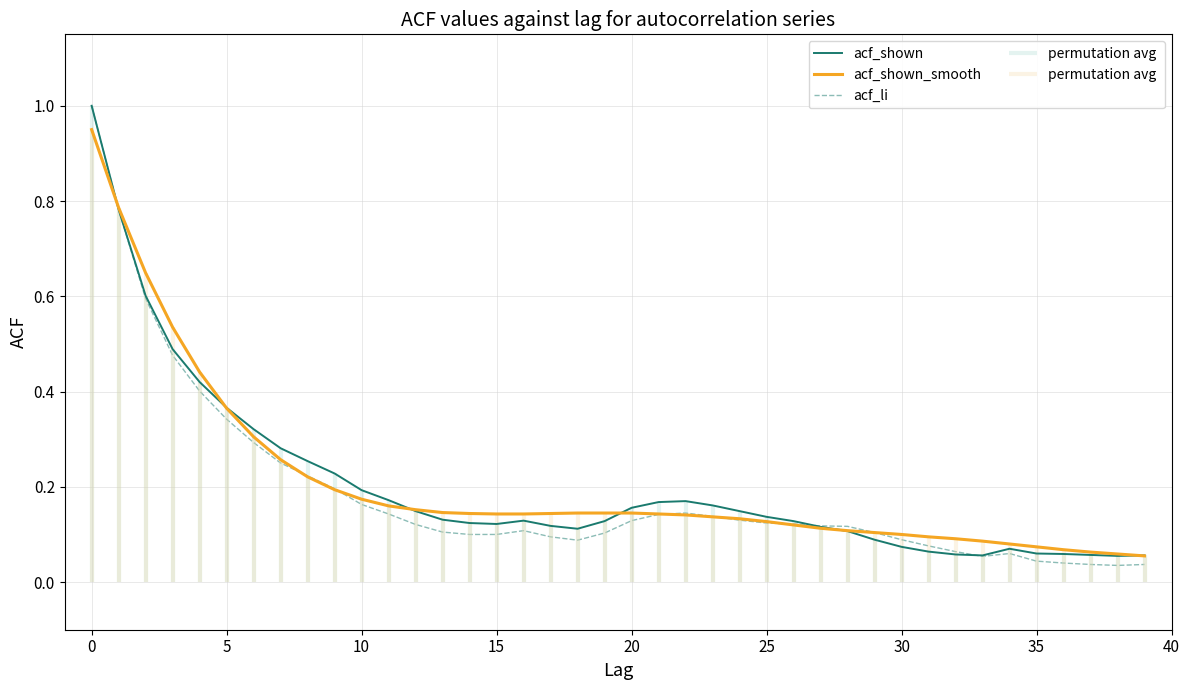

What is the minimum value for acf_shown_smooth?

0.1